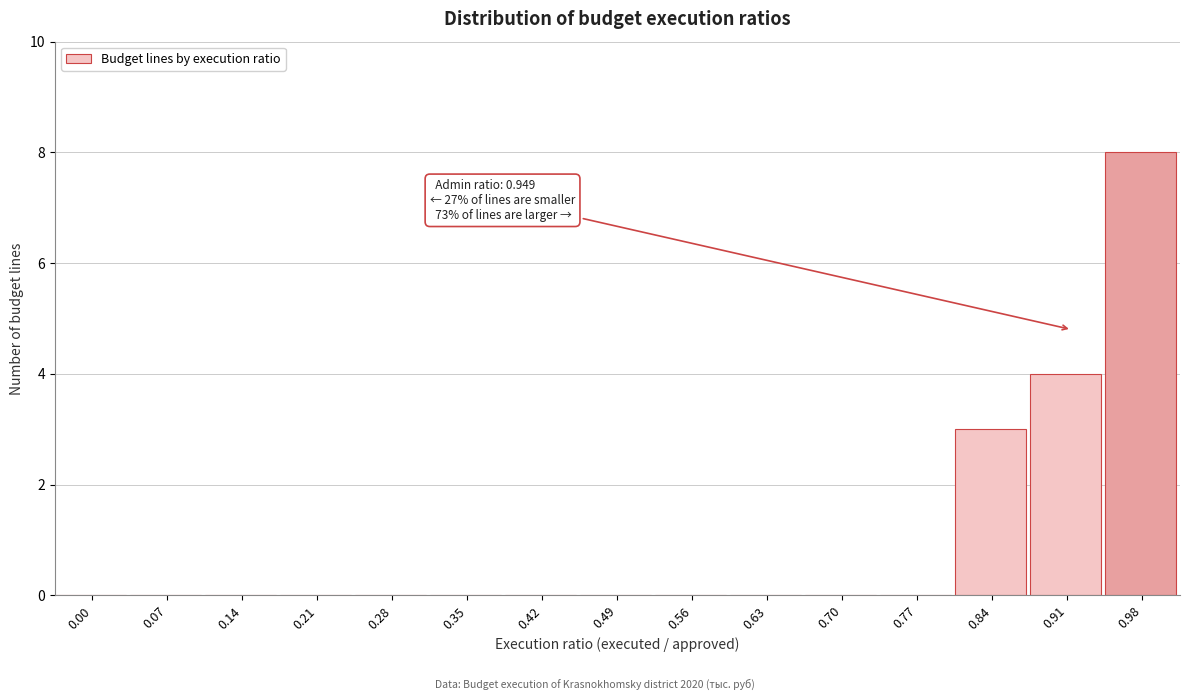

Reading left to right, list all the values displayed in this chart.

0.00=0	0.07=0	0.14=0	0.21=0	0.28=0	0.35=0	0.42=0	0.49=0	0.56=0	0.63=0	0.70=0	0.77=0	0.84=3	0.91=4	0.98=8